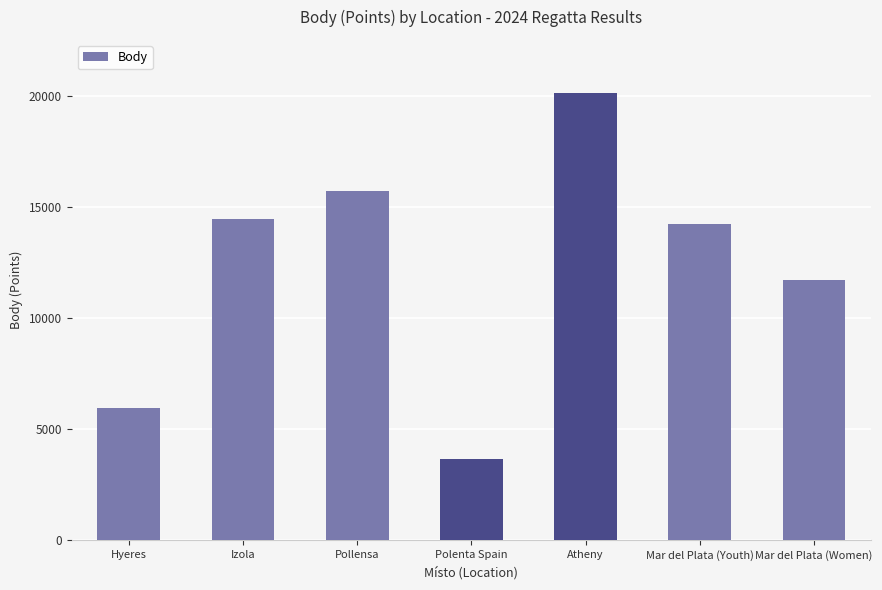

Is it true that the value at Pollensa is 15705?

True